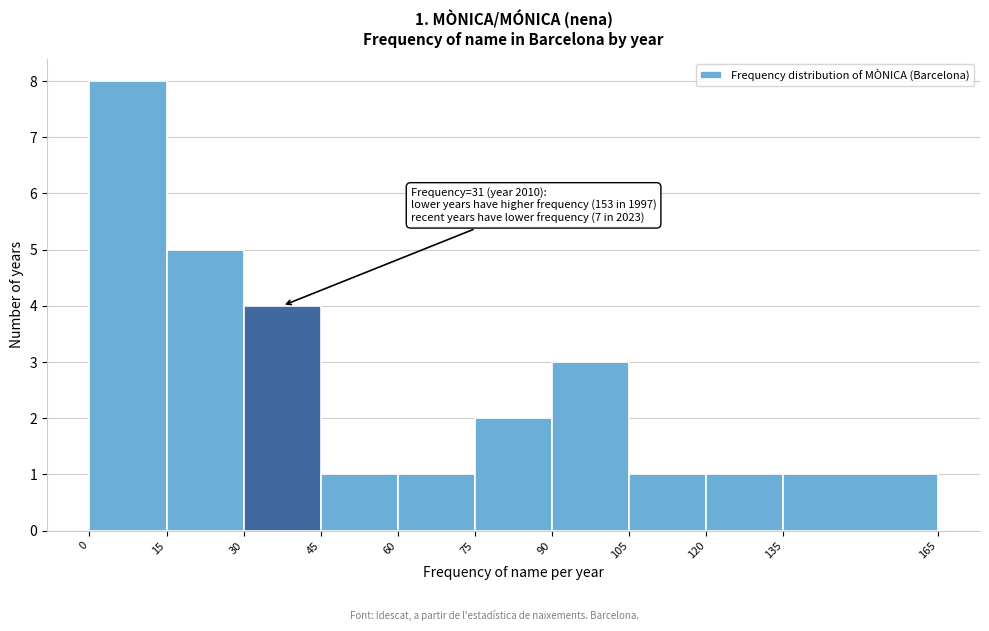

Over which range of the x-axis is the bar tallest?

0 to 15